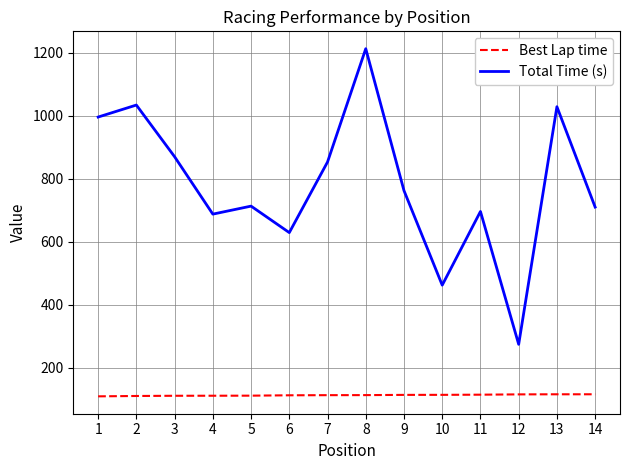

What is the minimum value shown in the chart?

108.5